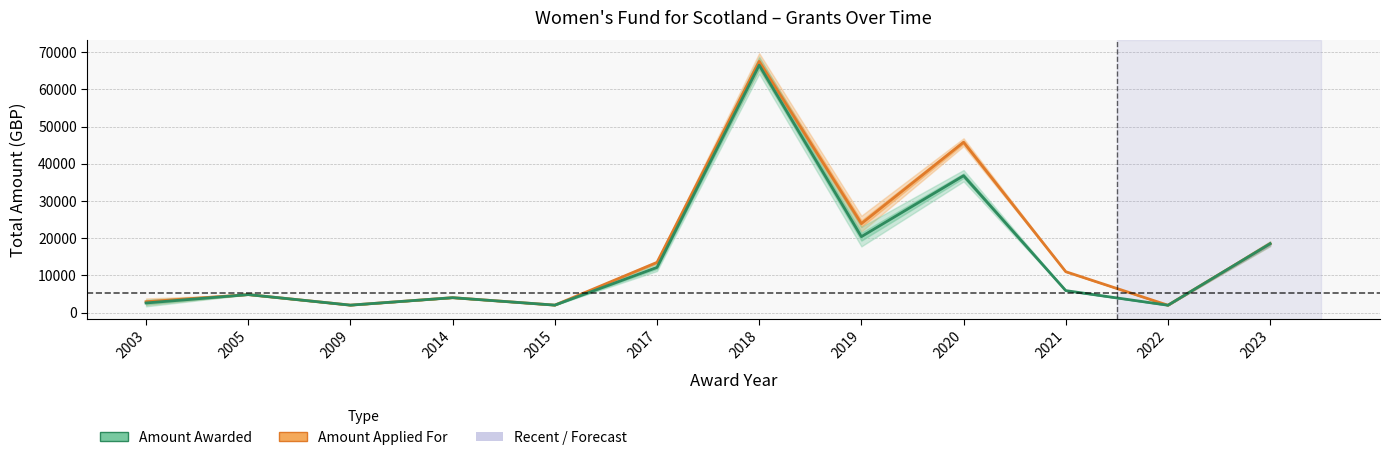

True or false: Amount Applied For and Amount Awarded cross at least once.

False